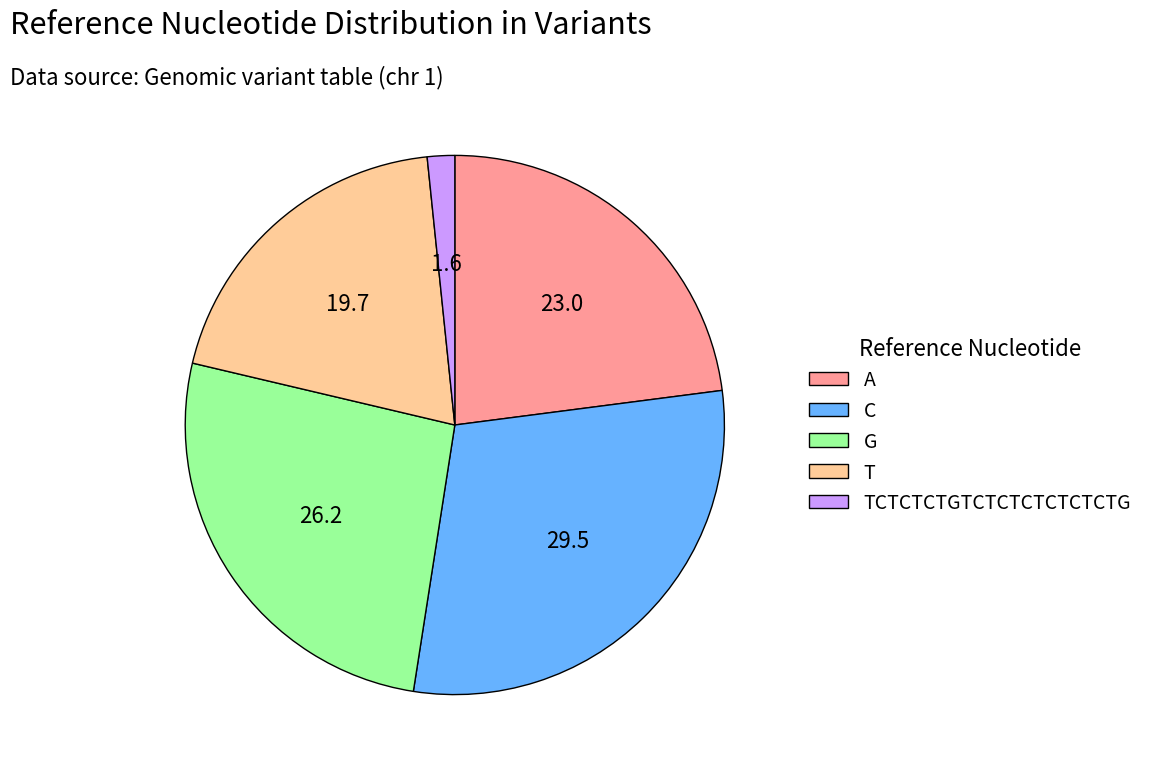

Do C and G together represent more than half of the pie?

Yes